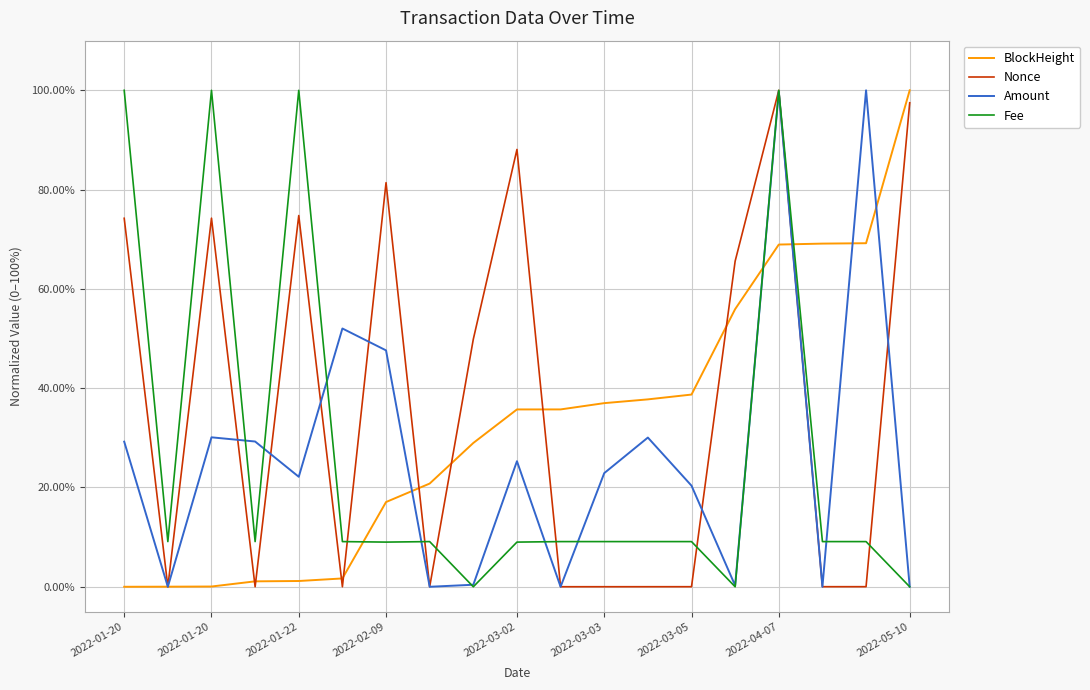

At how many categories does at least one series exceed 0?

19